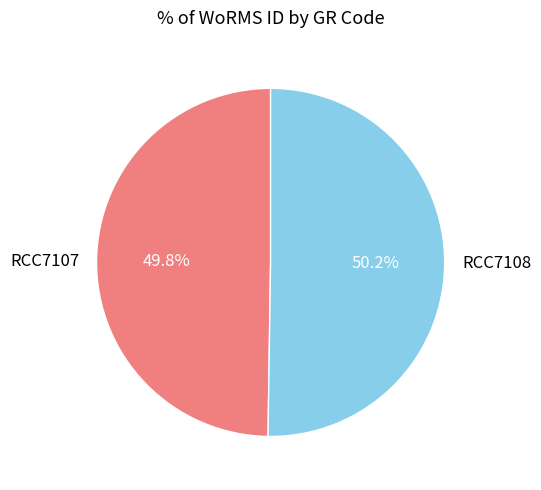

To the nearest percent, what is the average slice percentage?

50%